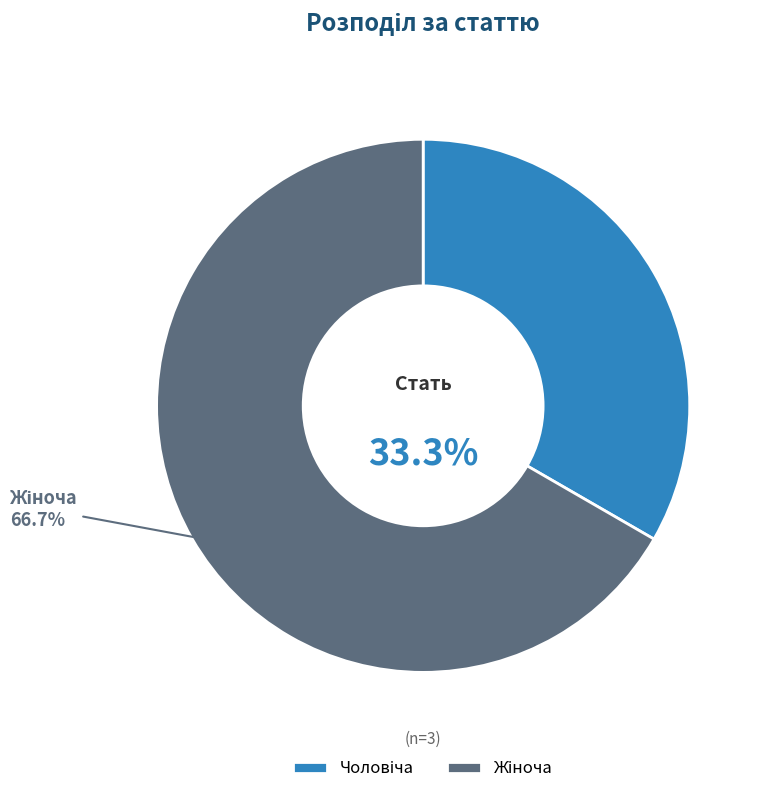

What is the total percentage of Чоловіча and Жіноча?

100.0%